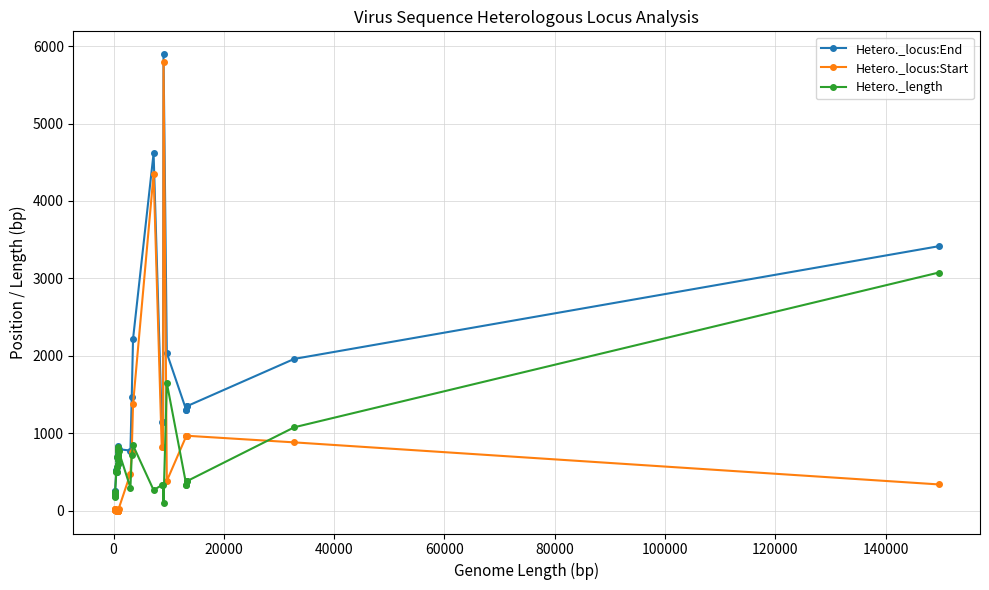

Rank the series by their maximum value, from lowest to highest.

Hetero._length, Hetero._locus:Start, Hetero._locus:End